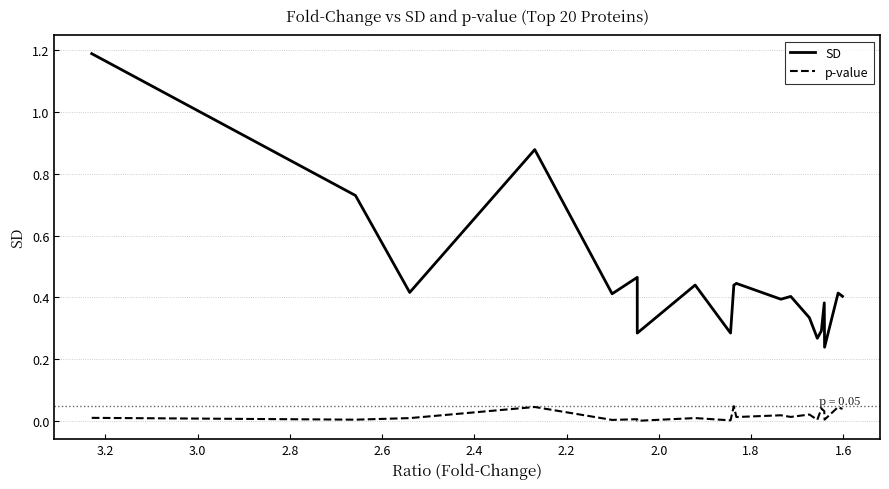

Between 1.8 and 2.6, which series saw the biggest shift?

SD